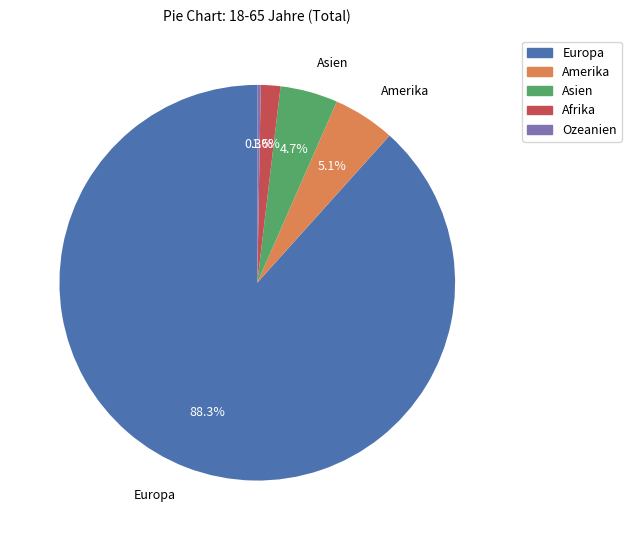

Which slice is the largest?

Europa